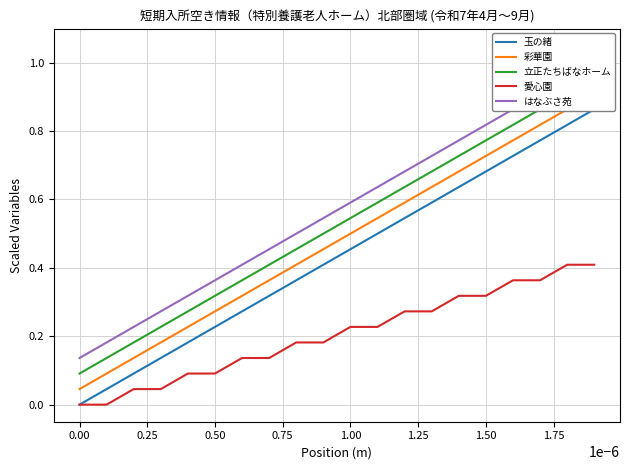

Is it true that 愛心園 equals 0.1 at 0.50?

True